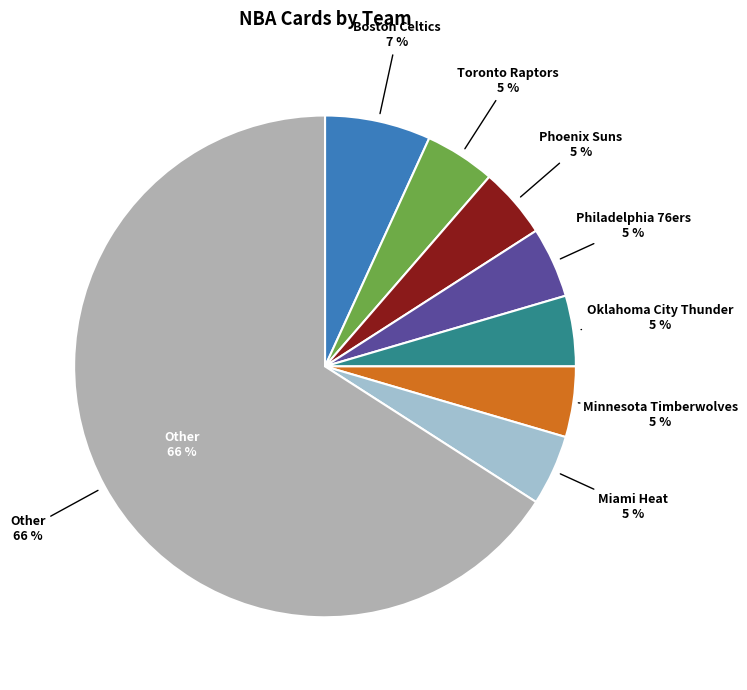

Does Utah Jazz account for over 50% of the chart?

No